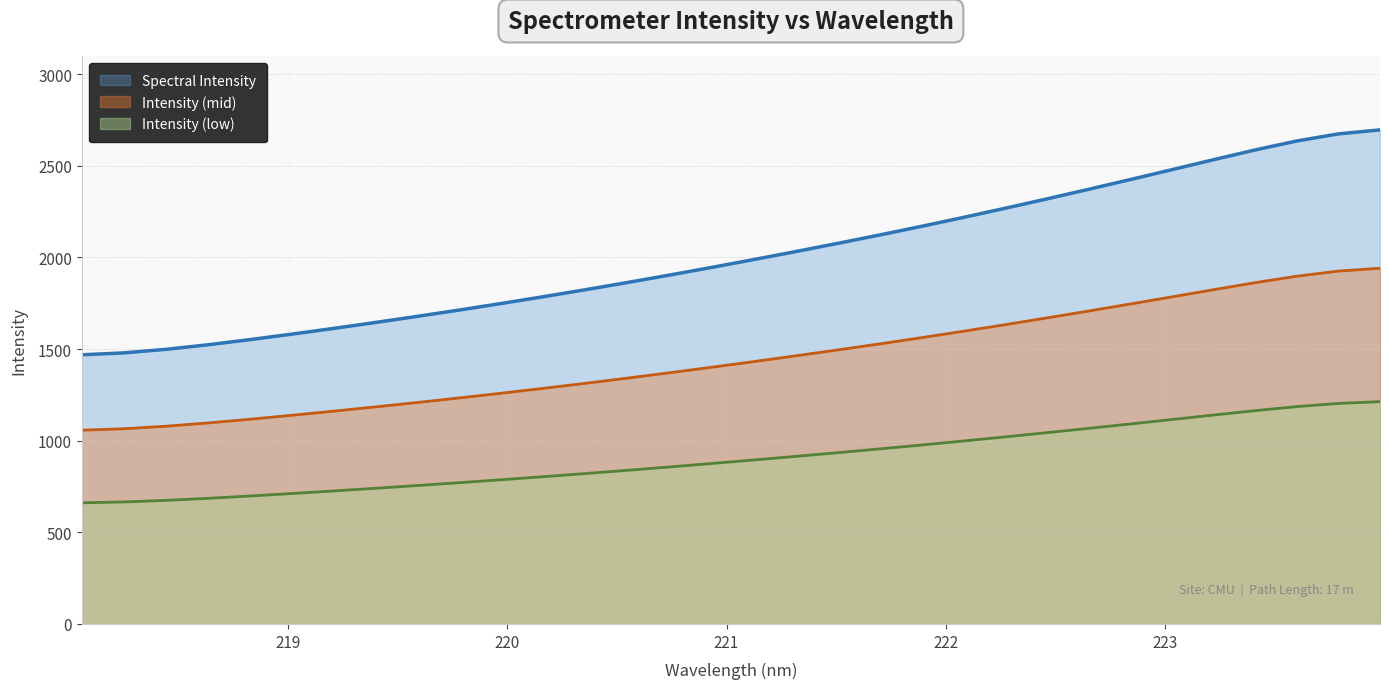

The value at 223.0264 is 2477.7. True or false?

True